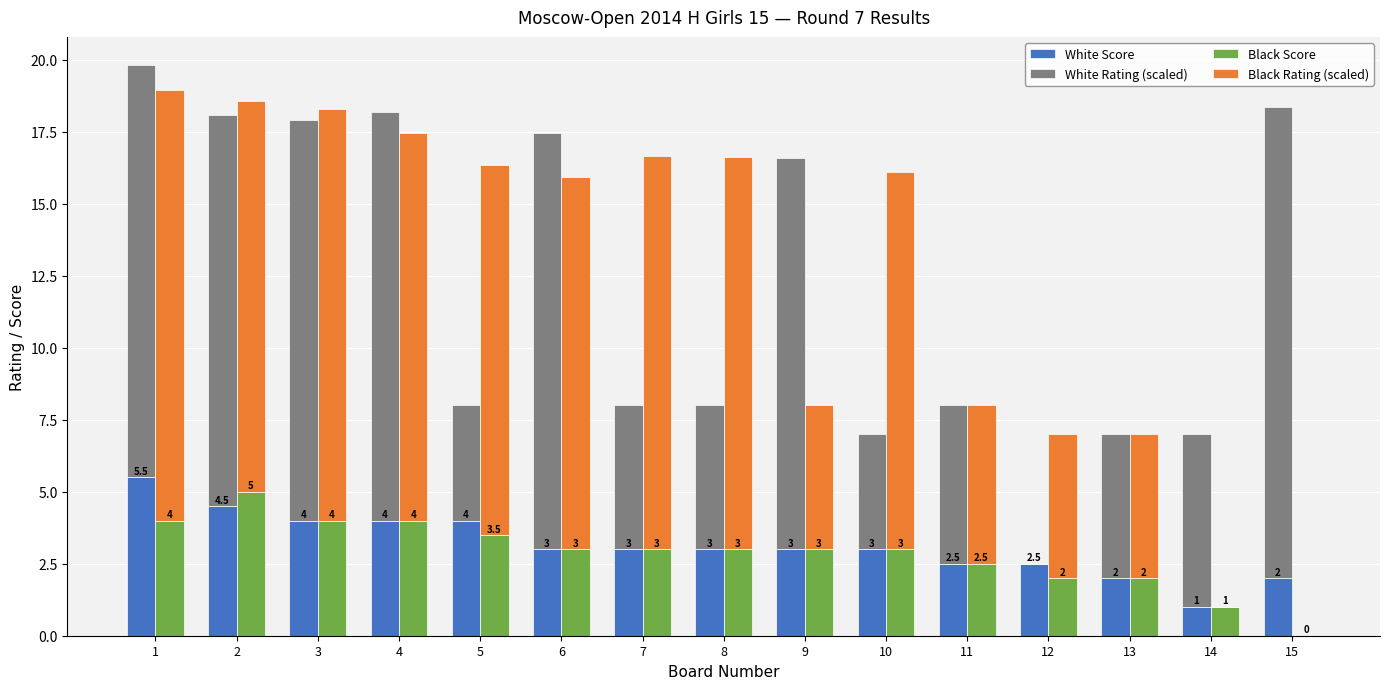

What is the sum of all White Score values?

47.0